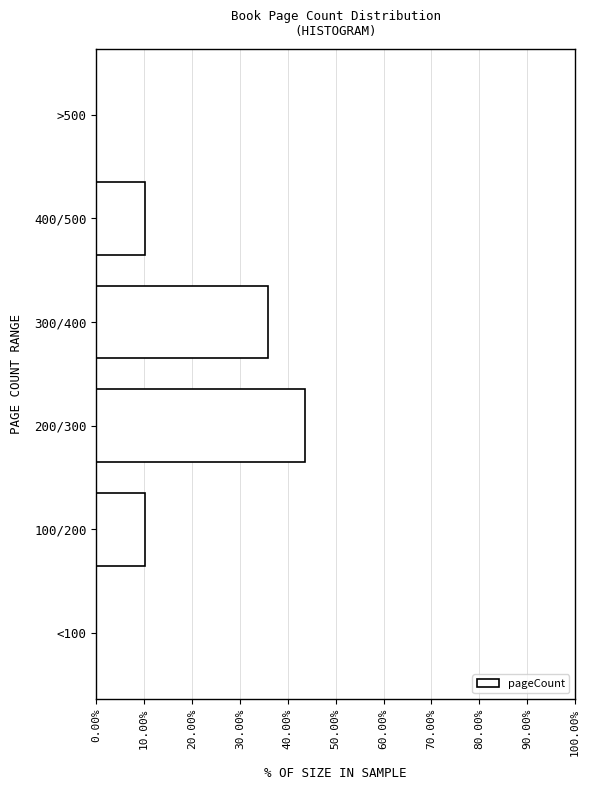

Reading bottom to top, extract all data points from this chart.

<100=0.0	100/200=10.3	200/300=43.6	300/400=35.9	400/500=10.3	>500=0.0